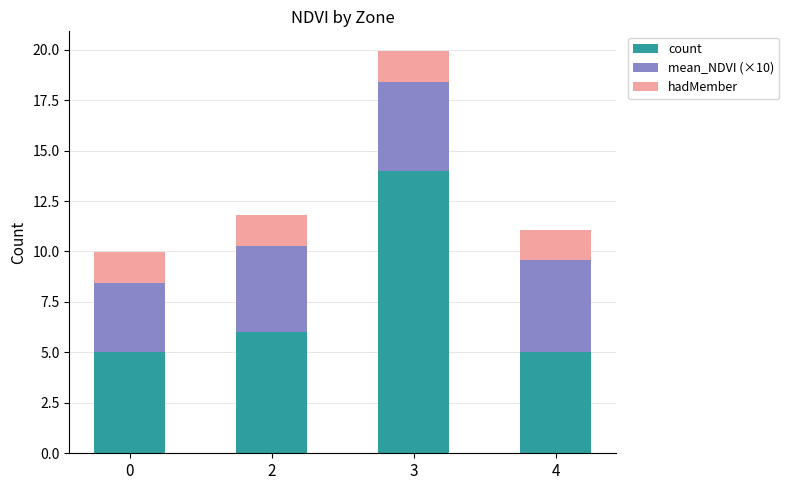

What is the total value across all series at 0?

10.0